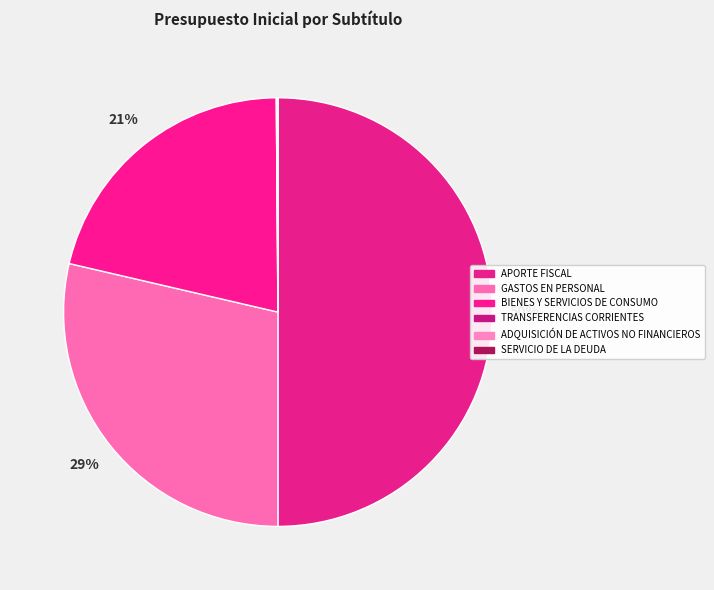

How many segments does this pie chart have?

6